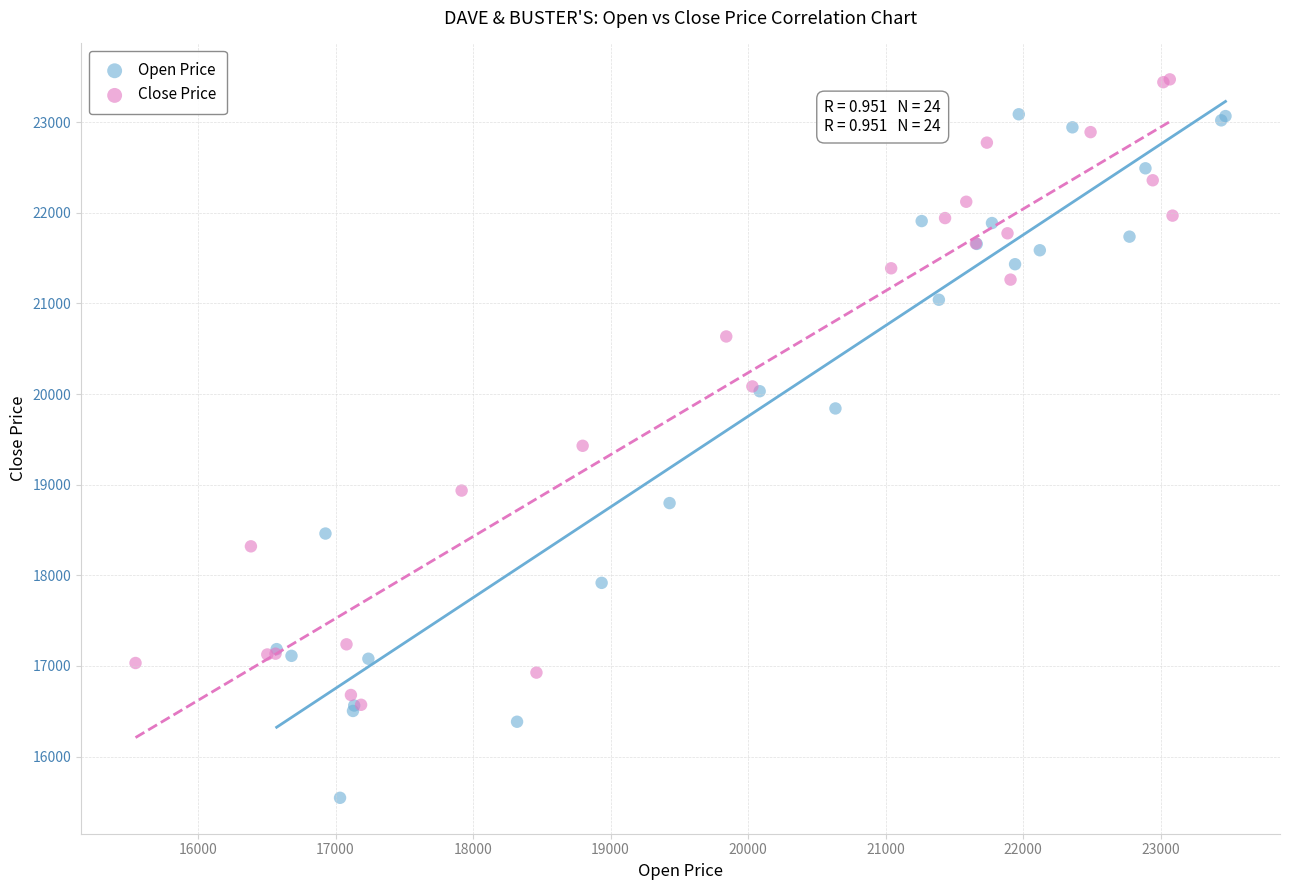

Which series has the largest Y range (max minus min)?

Open Price